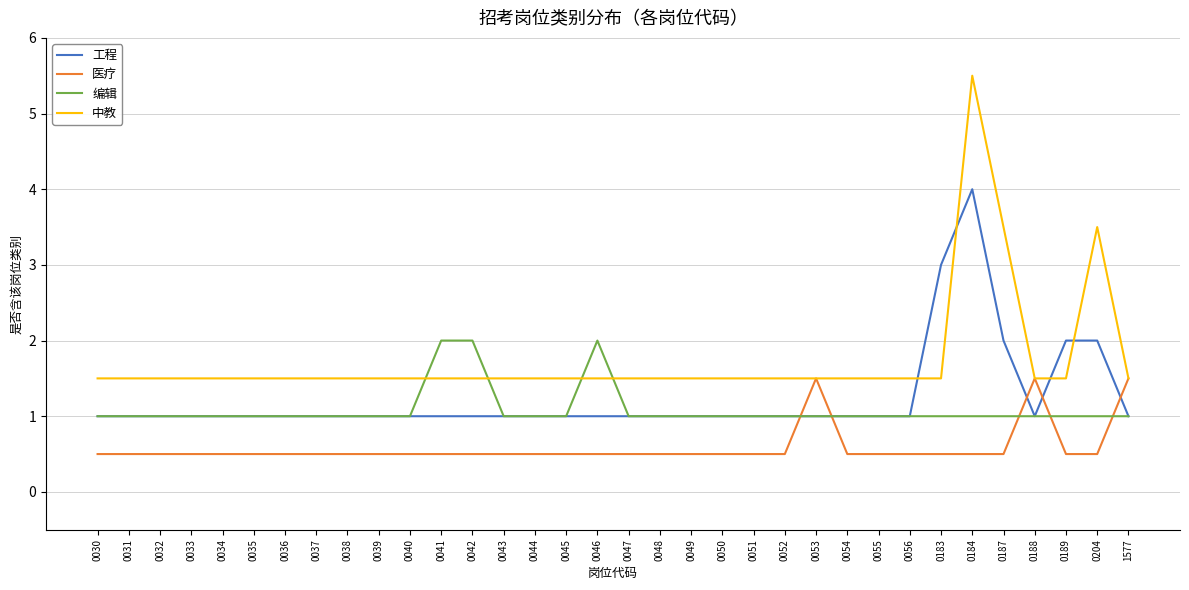

The value of 工程 at 0043 is 1.0. True or false?

True